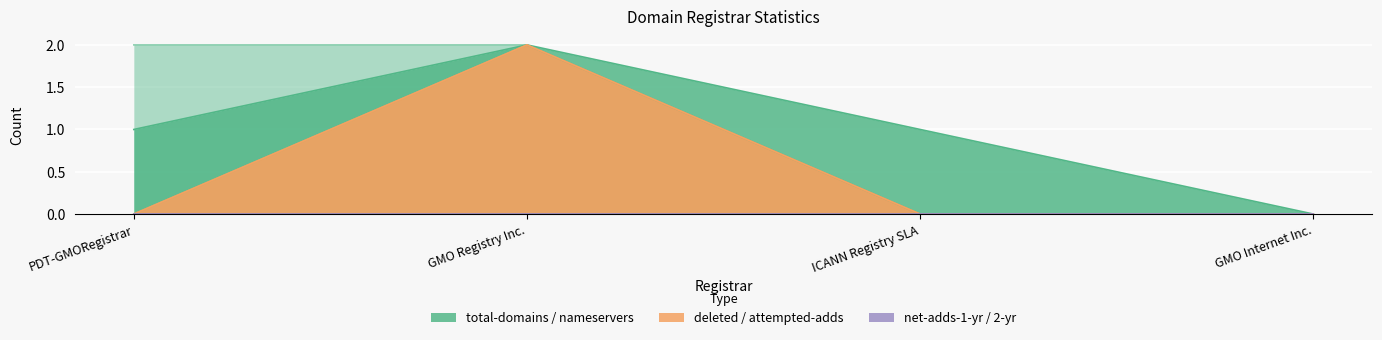

The value of attempted-adds at GMO Internet Inc. is -1. True or false?

False